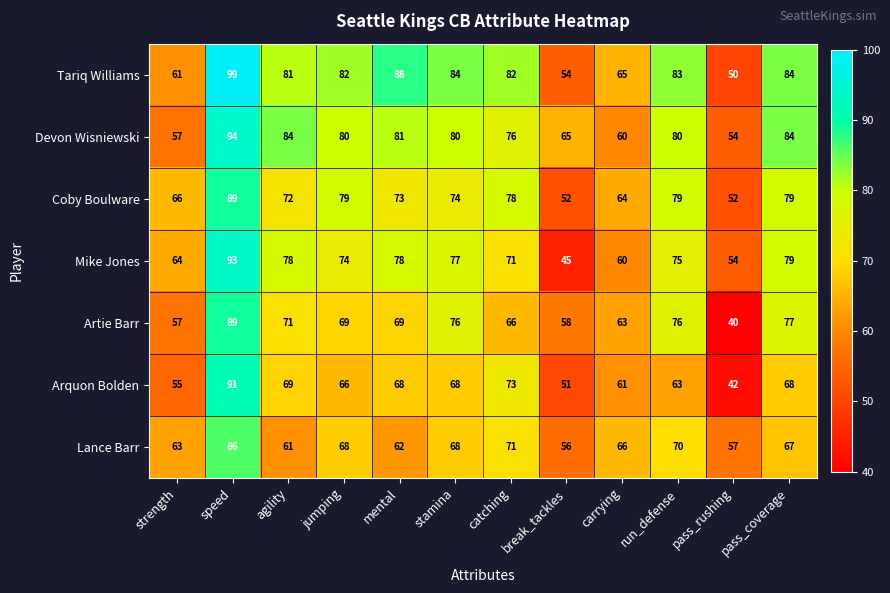

What is the sum of all Coby Boulware values?

857